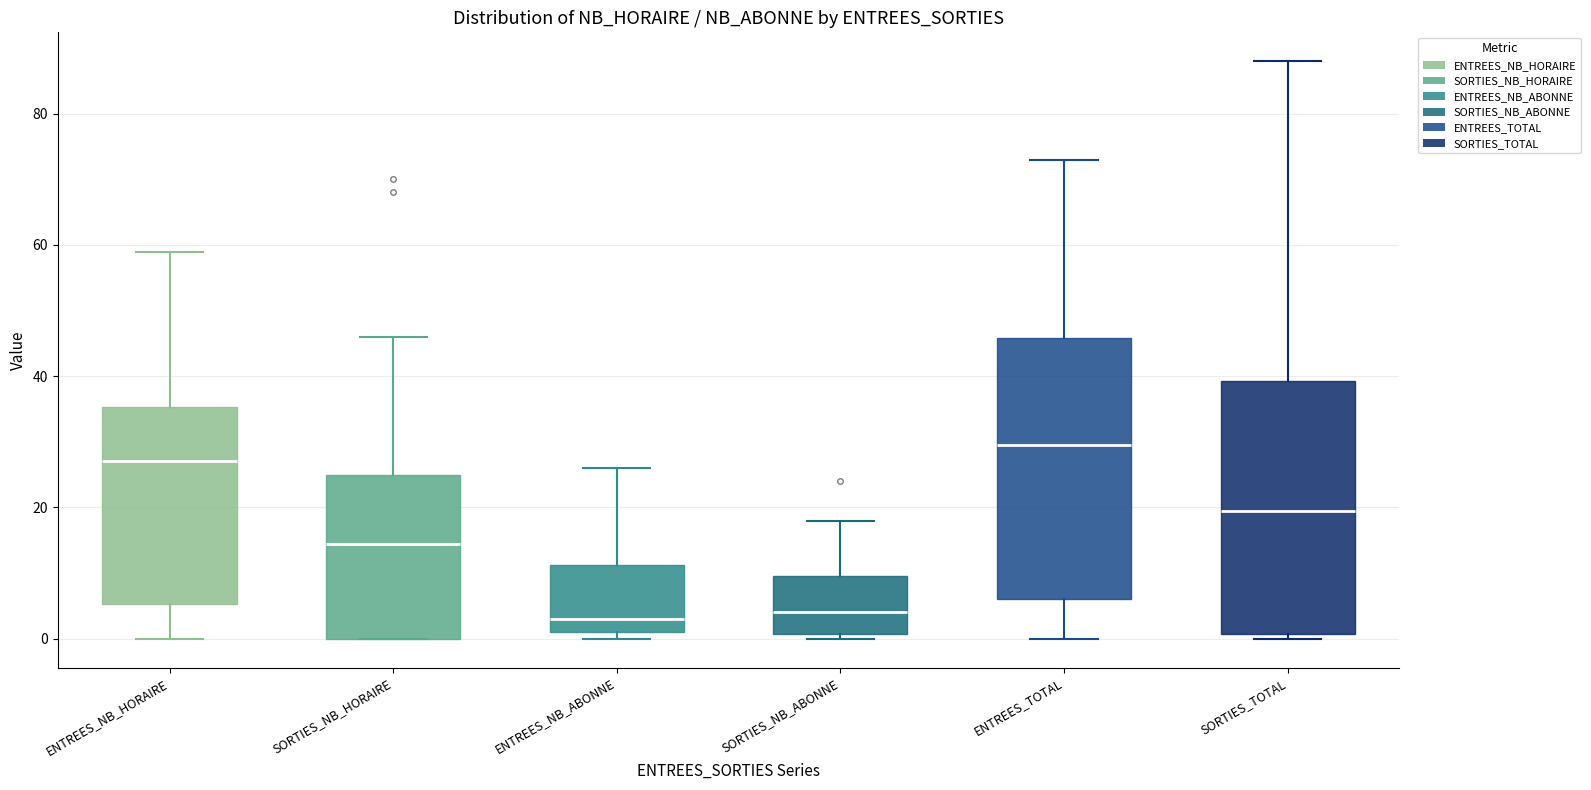

Reading left to right, read every box against the y-axis: the position of its median line, the range the box covers, and the ends of its whiskers. The values are not printed on the chart, so give them approximately, as read against the axis.

ENTREES_NB_HORAIRE: median 28, box 6 to 36, whiskers 0 to 60
SORTIES_NB_HORAIRE: median 14, box 0 to 26, whiskers 0 to 46
ENTREES_NB_ABONNE: median 4, box 2 to 12, whiskers 0 to 26
SORTIES_NB_ABONNE: median 4, box 0 to 10, whiskers 0 (just below the box's lower edge) to 18
ENTREES_TOTAL: median 30, box 6 to 46, whiskers 0 to 74
SORTIES_TOTAL: median 20, box 0 to 40, whiskers 0 (just below the box's lower edge) to 88